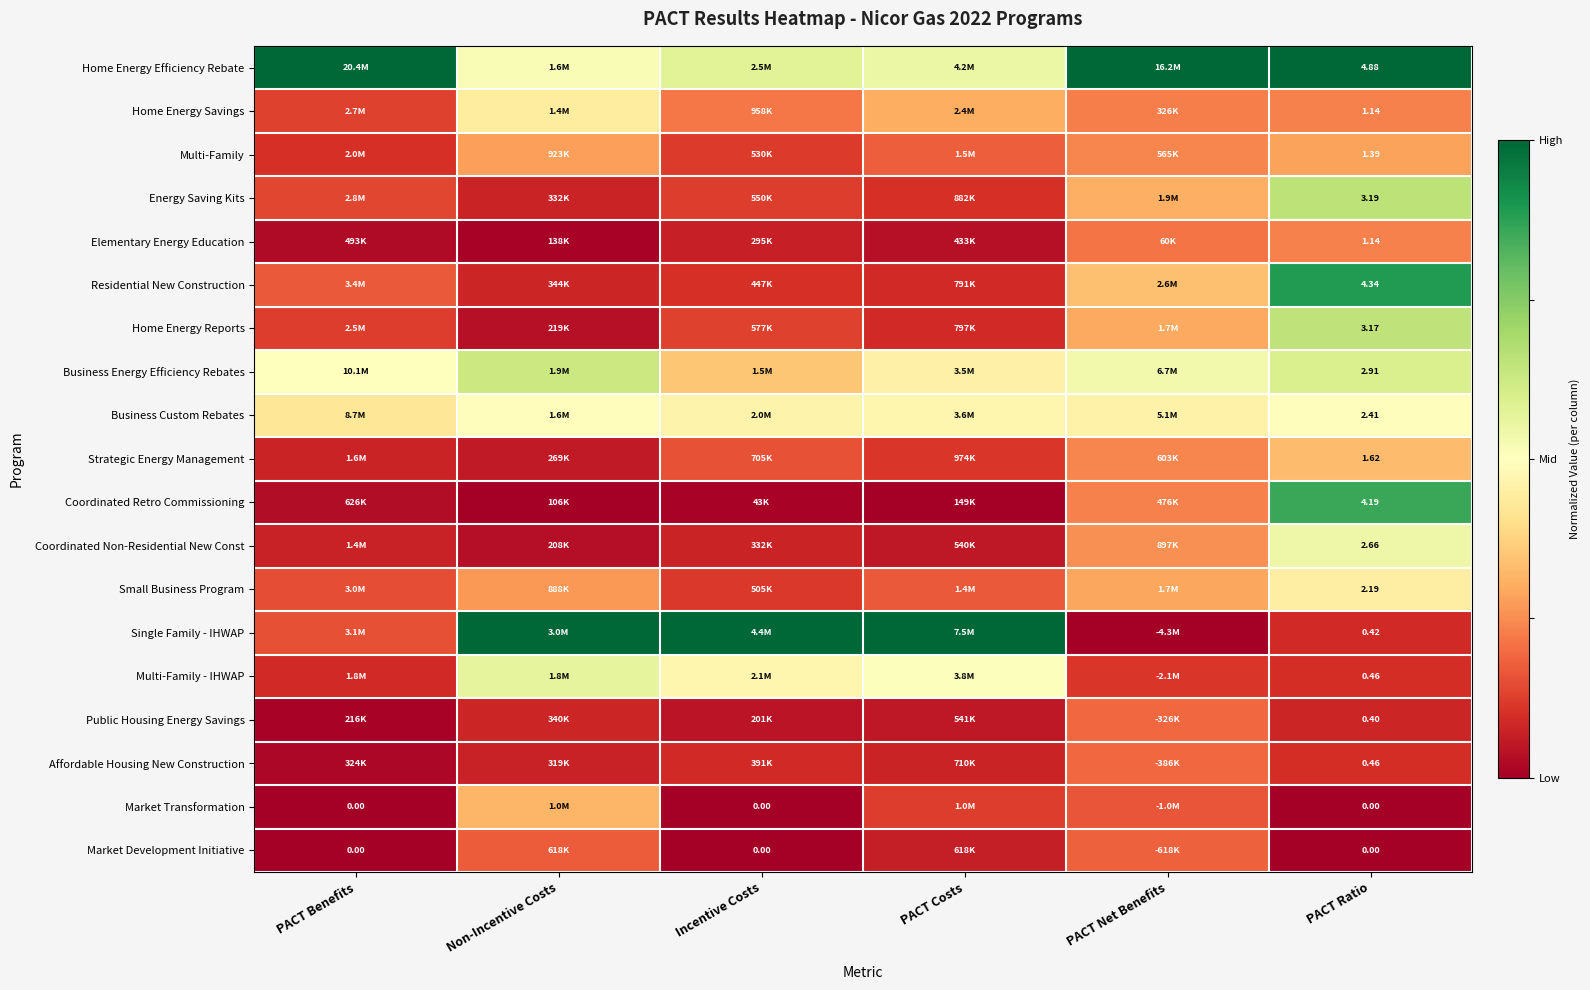

Rank the series at Non-Incentive Costs from highest to lowest value.

Single Family - IHWAP, Business Energy Efficiency Rebates, Multi-Family - IHWAP, Home Energy Efficiency Rebate, Business Custom Rebates, Home Energy Savings, Market Transformation, Multi-Family, Small Business Program, Market Development Initiative, Residential New Construction, Public Housing Energy Savings, Energy Saving Kits, Affordable Housing New Construction, Strategic Energy Management, Home Energy Reports, Coordinated Non-Residential New Const, Elementary Energy Education, Coordinated Retro Commissioning